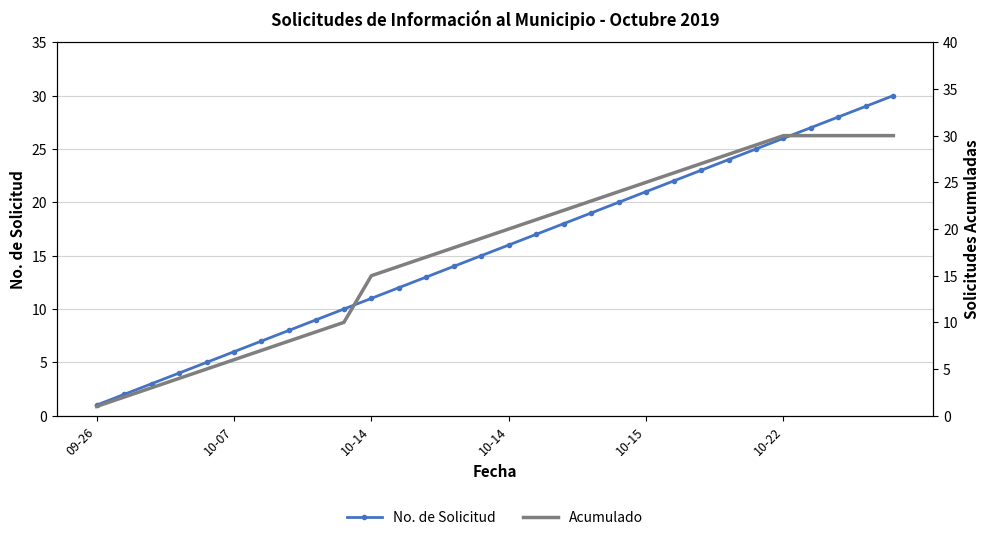

Which series has the largest range (max minus min)?

No. de Solicitud